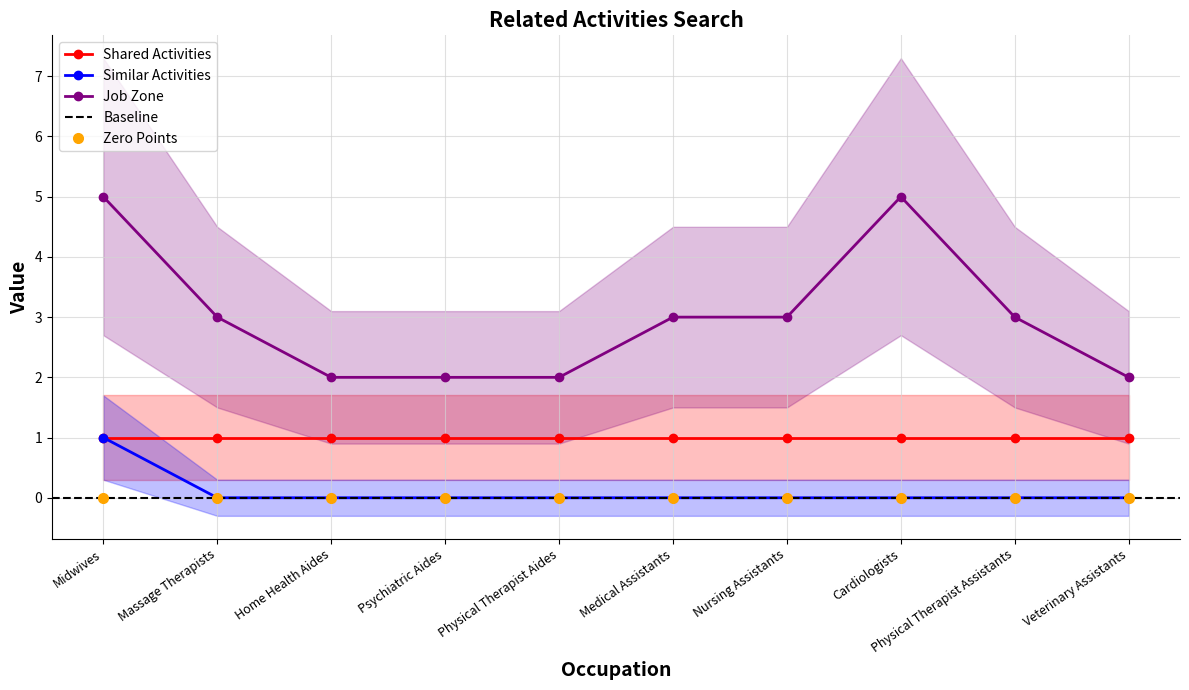

What is the label of the 5th point from the left?

Physical Therapist Aides